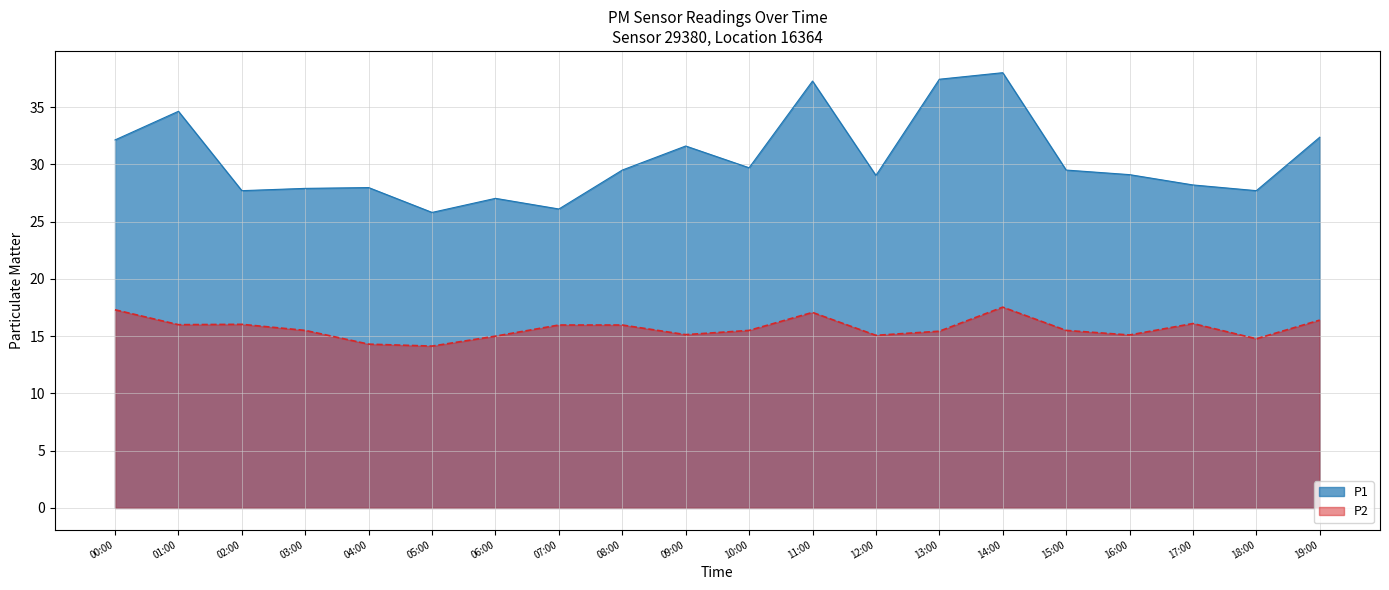

At which category is the sum across all series the highest?

14:00